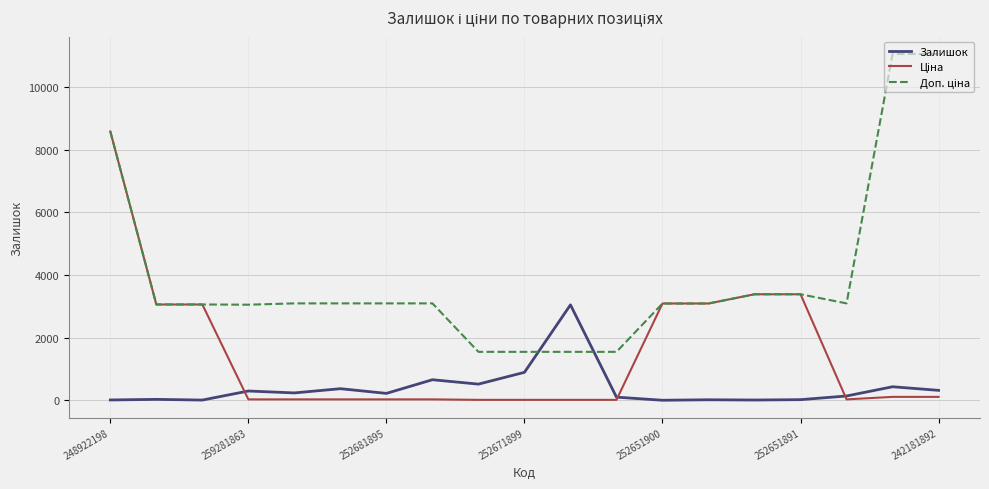

What is the maximum value shown in the chart?

11055.0